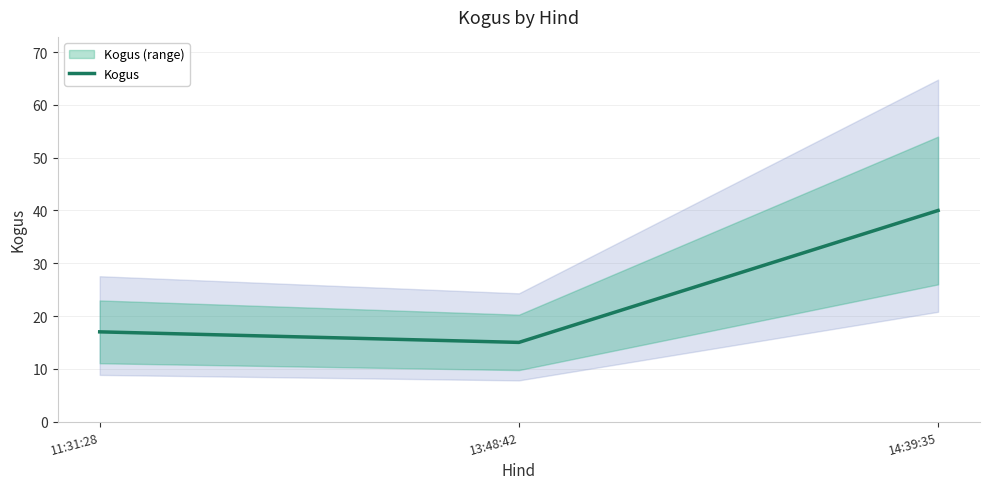

What is the ratio of the value at 11:31:28 to the value at 14:39:35?

0.4